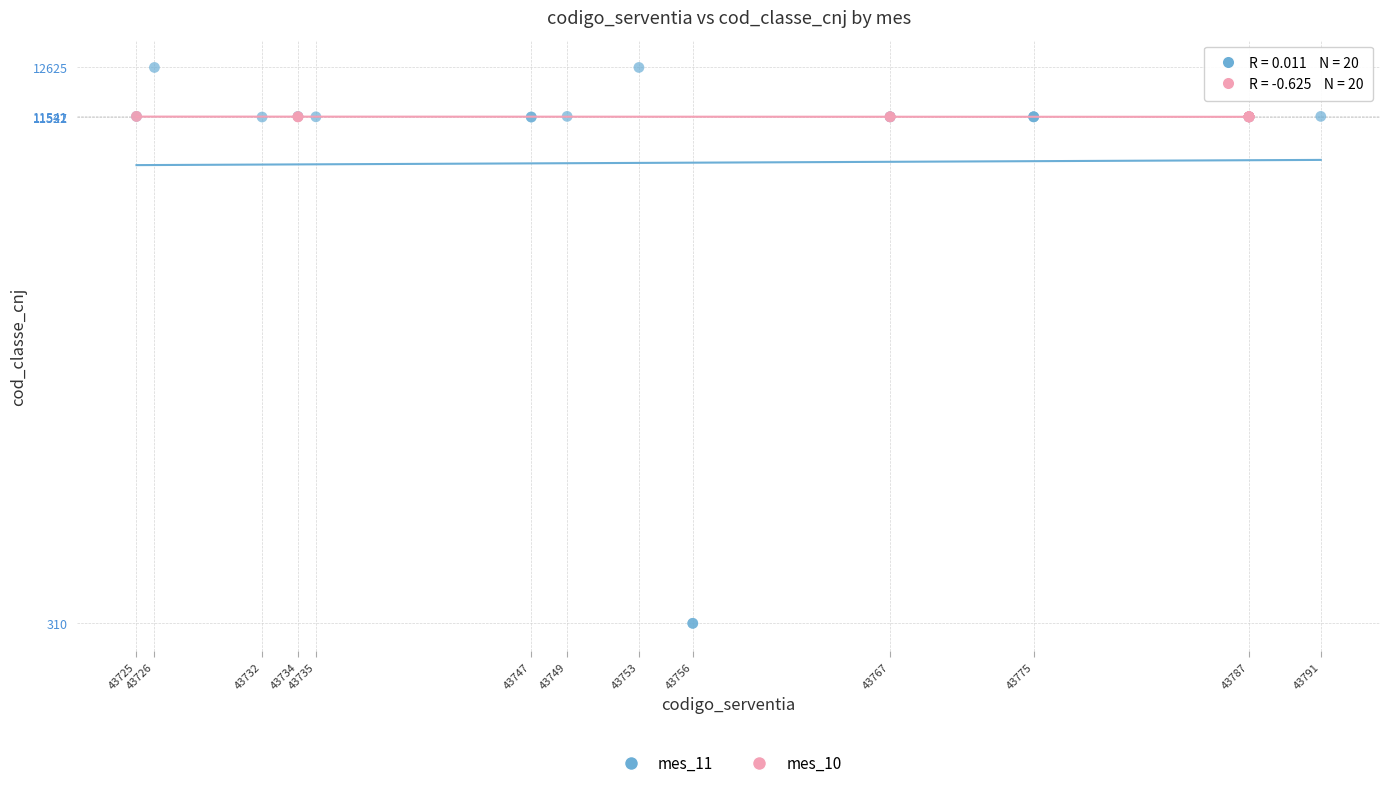

What are all the series names shown in the legend?

mes_11, mes_10